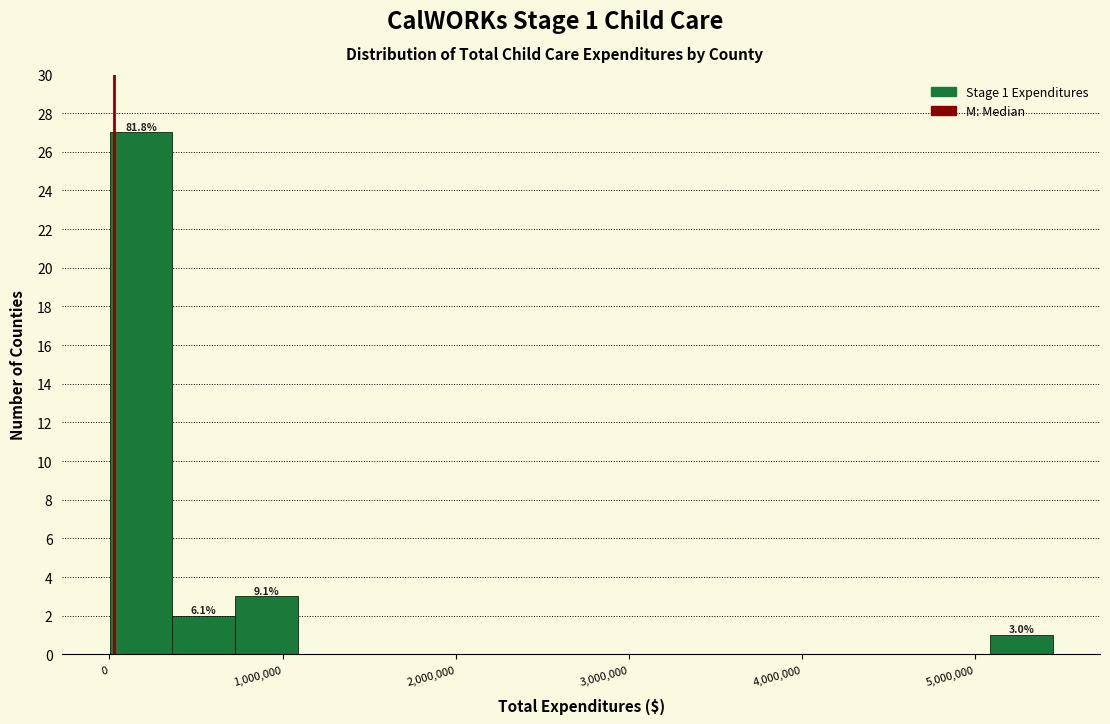

Around what value on the x-axis is the tallest bar? Give the approximate position of its centre, as read against the axis.

200000